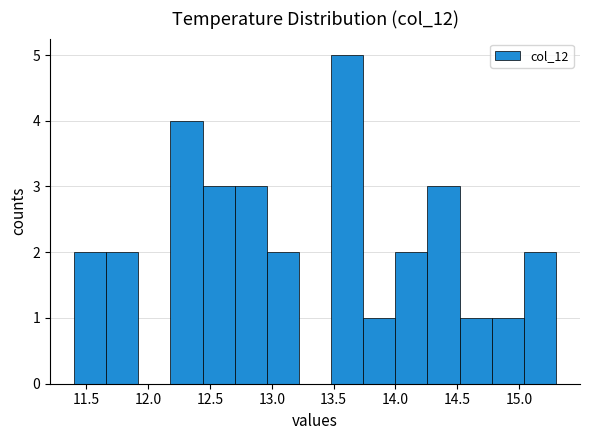

What is the height of the bar covering 14.26 to 14.52 on the x-axis? Neither the bar edges nor the heights are printed on the chart, so give them approximately, as read against the axes.

3